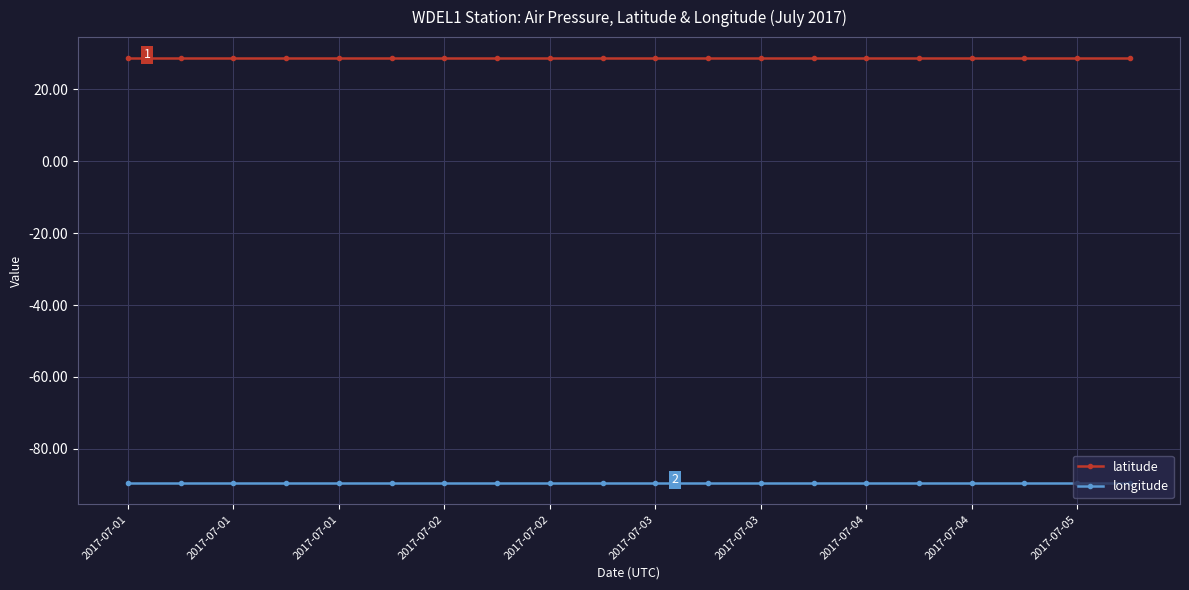

List the series in order of their peak value, highest first.

latitude, longitude